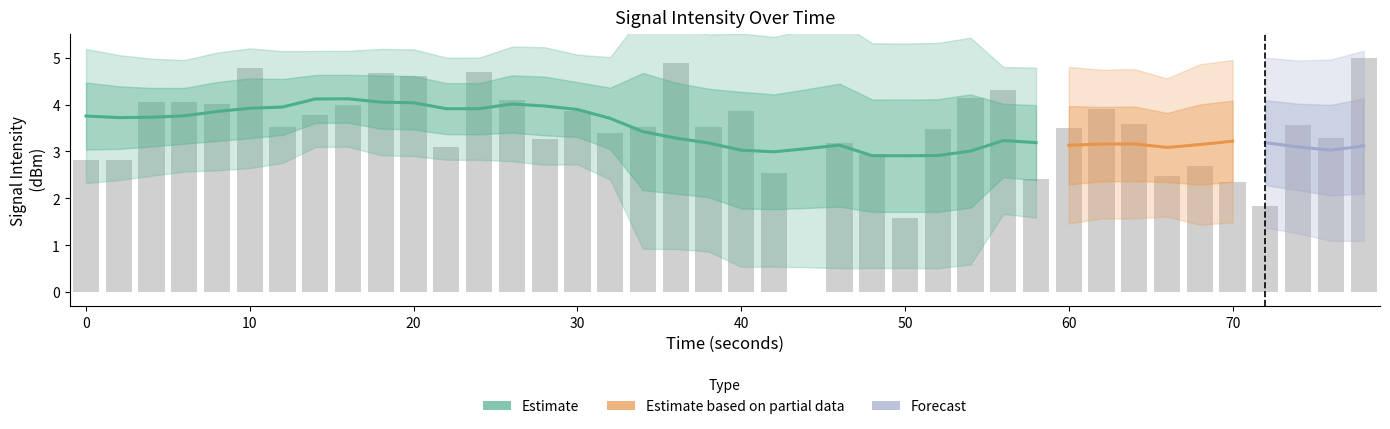

What is the sum of all values?

138.2